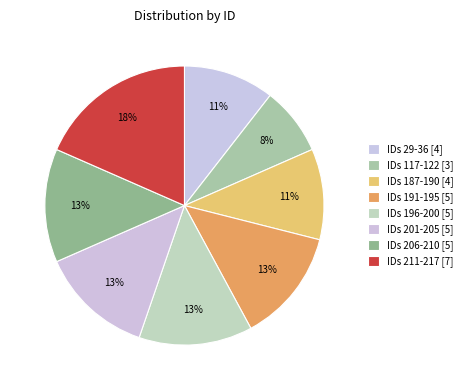

Count the number of slices in the pie.

8